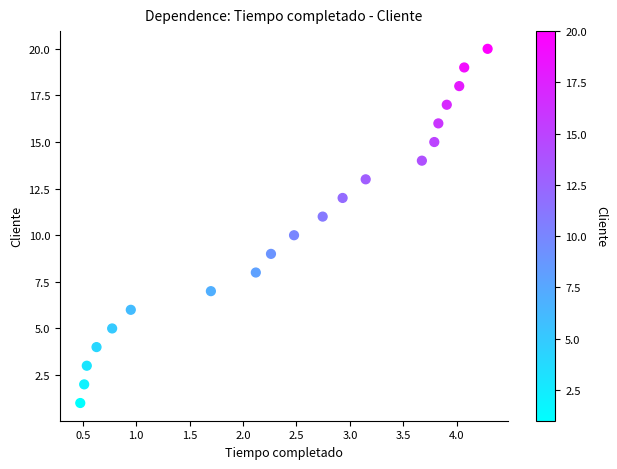

What is the range of Y values (max minus min)?

19